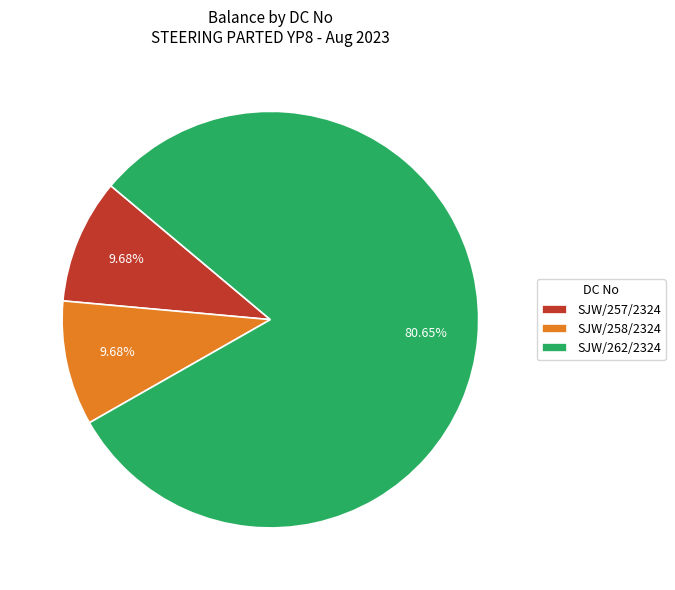

The SJW/257/2324 slice represents 20% of the pie. True or false?

False